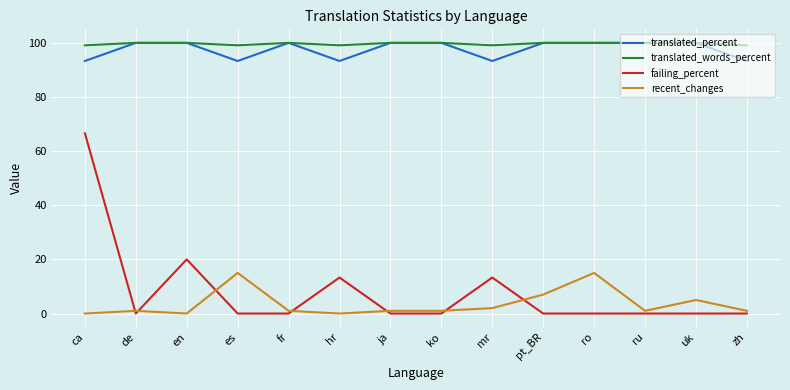

What is the sum of all recent_changes values?

50.0